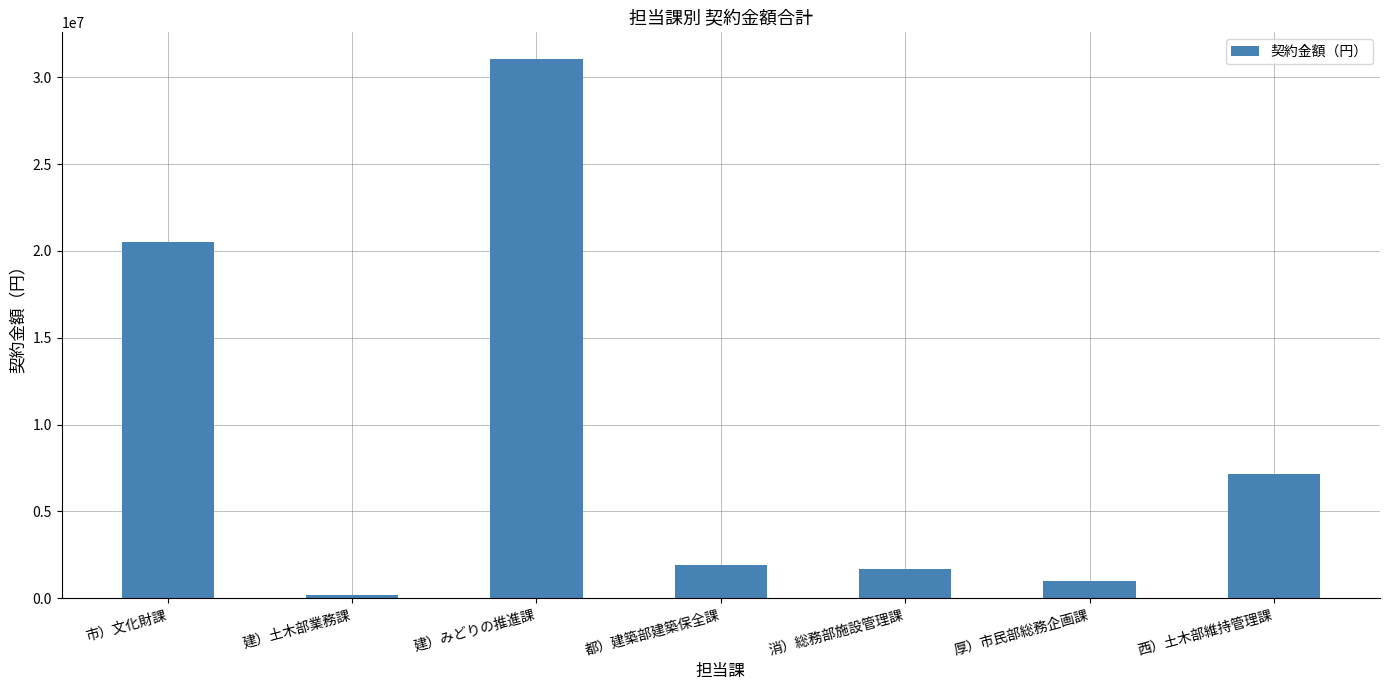

What is the sum of all values?

63501371